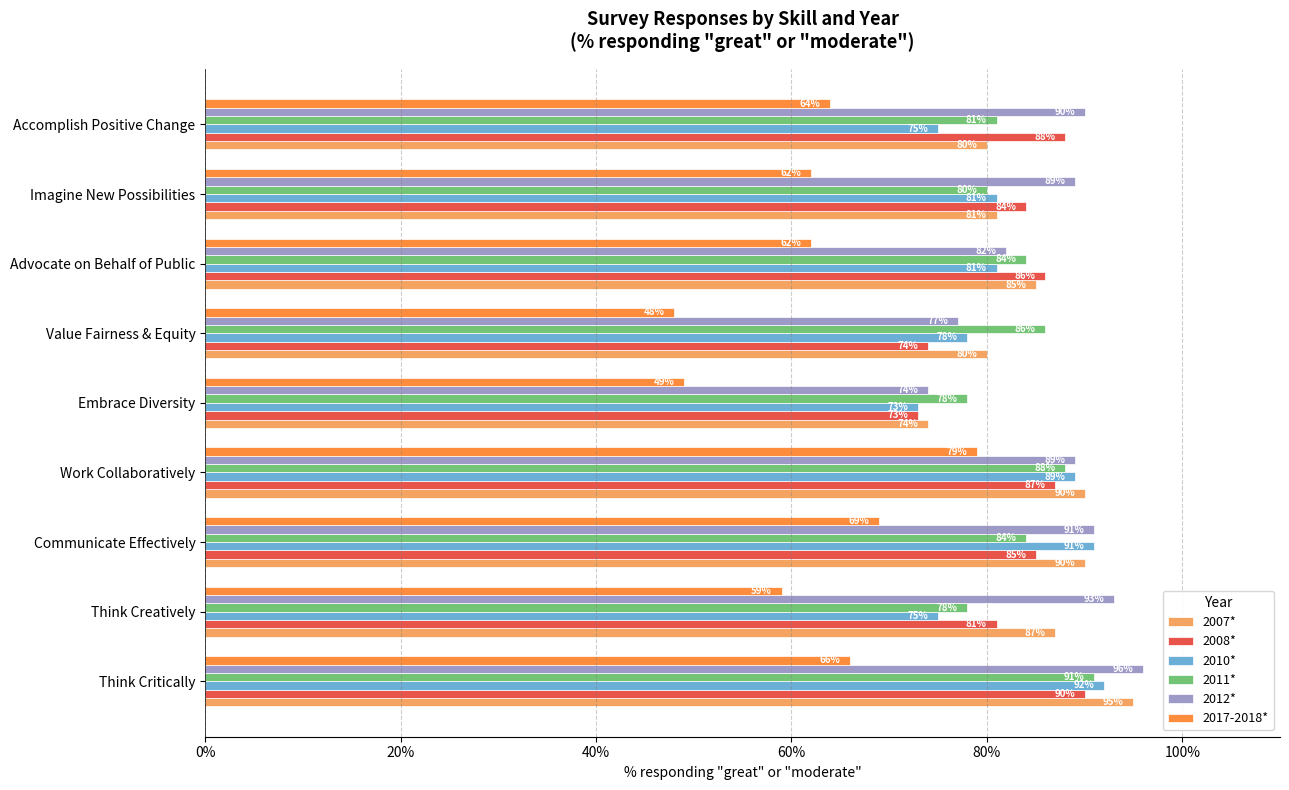

What is the maximum value for 2011*?

0.9